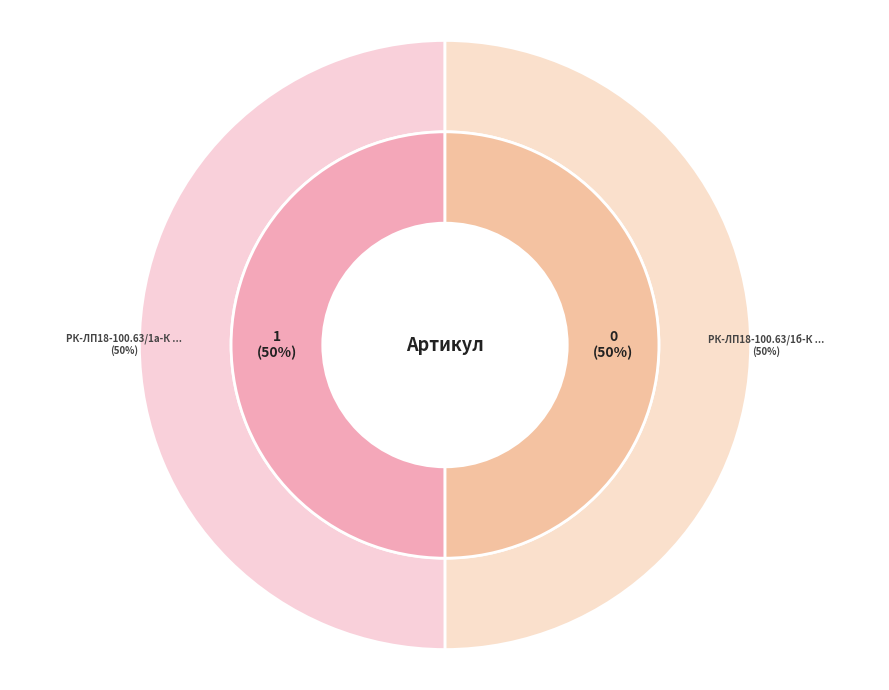

What percentage do РК-ЛП18-100.63/1б-К ремкомплект and РК-ЛП18-100.63/1а-К ремкомплект together represent?

100.0%